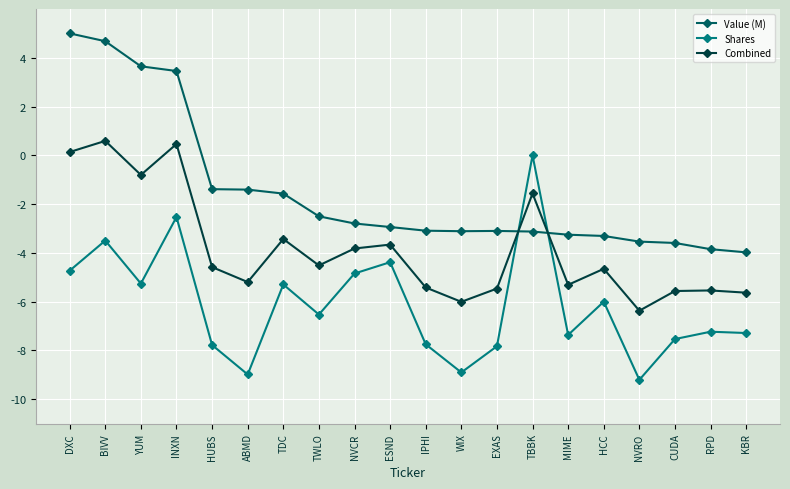

The Combined series shows -8.2 at HUBS. True or false?

False